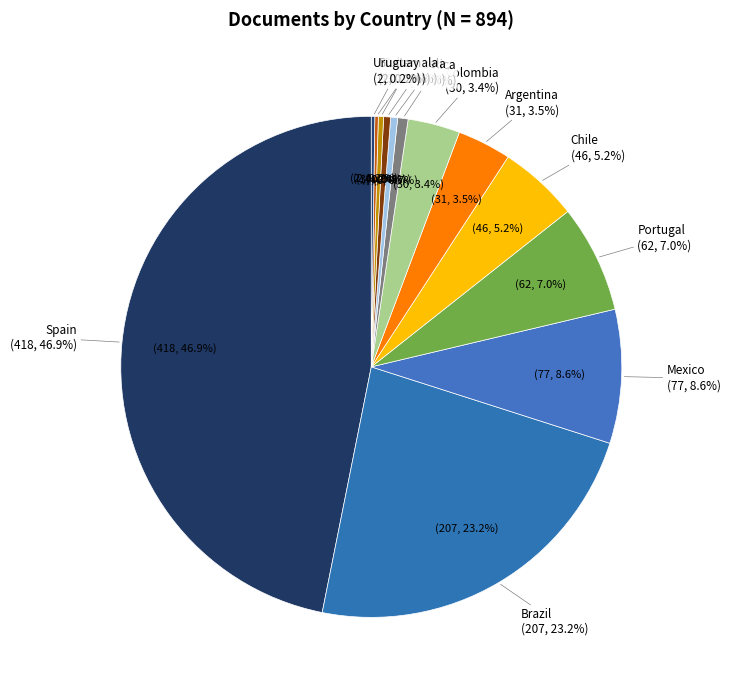

Does Costa Rica account for over 50% of the chart?

No